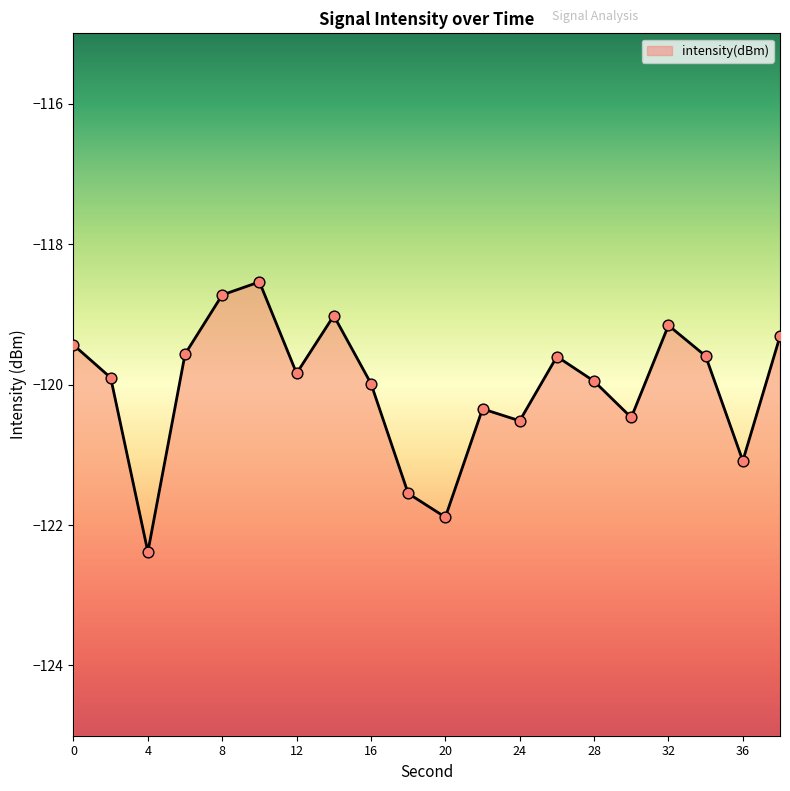

What is the change in value from 12 to 24?

-0.7